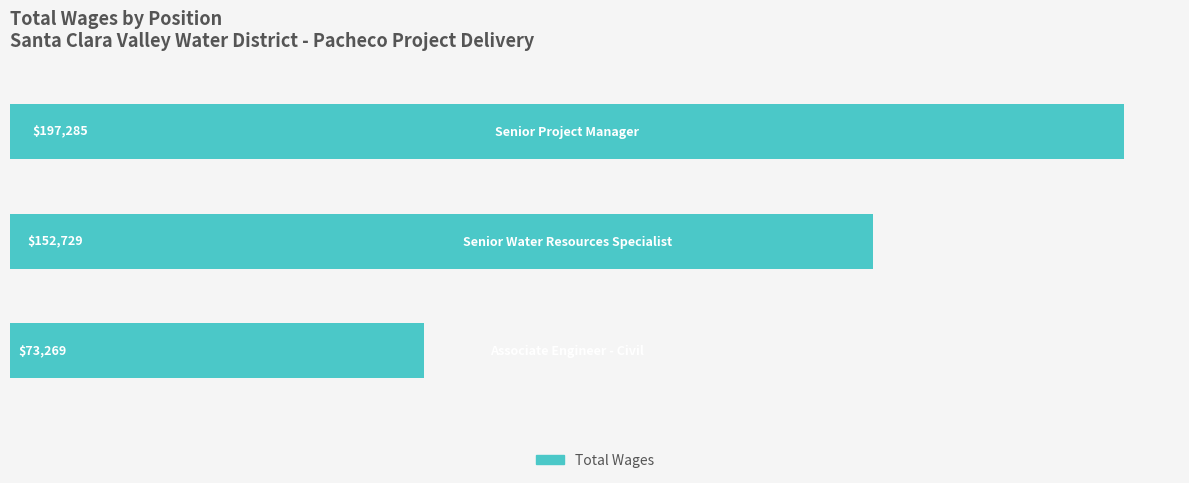

Count the values in the range 73269 to 197285.

3